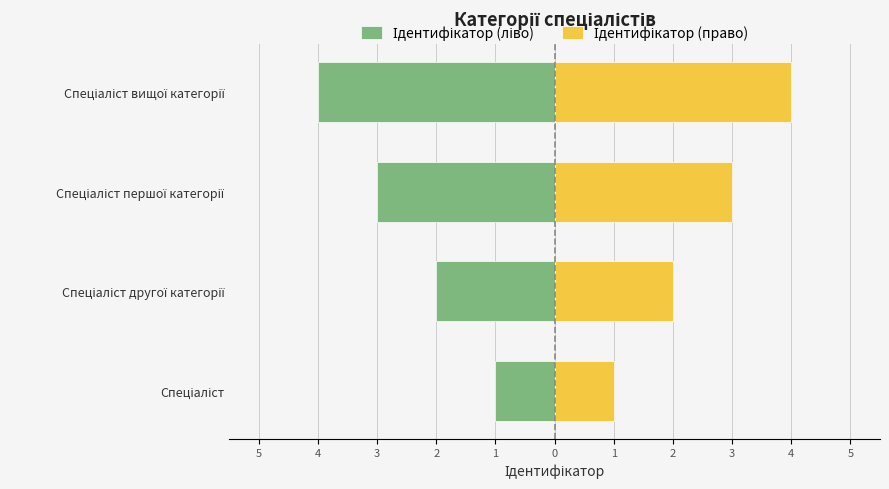

At how many categories does at least one series exceed -1?

4